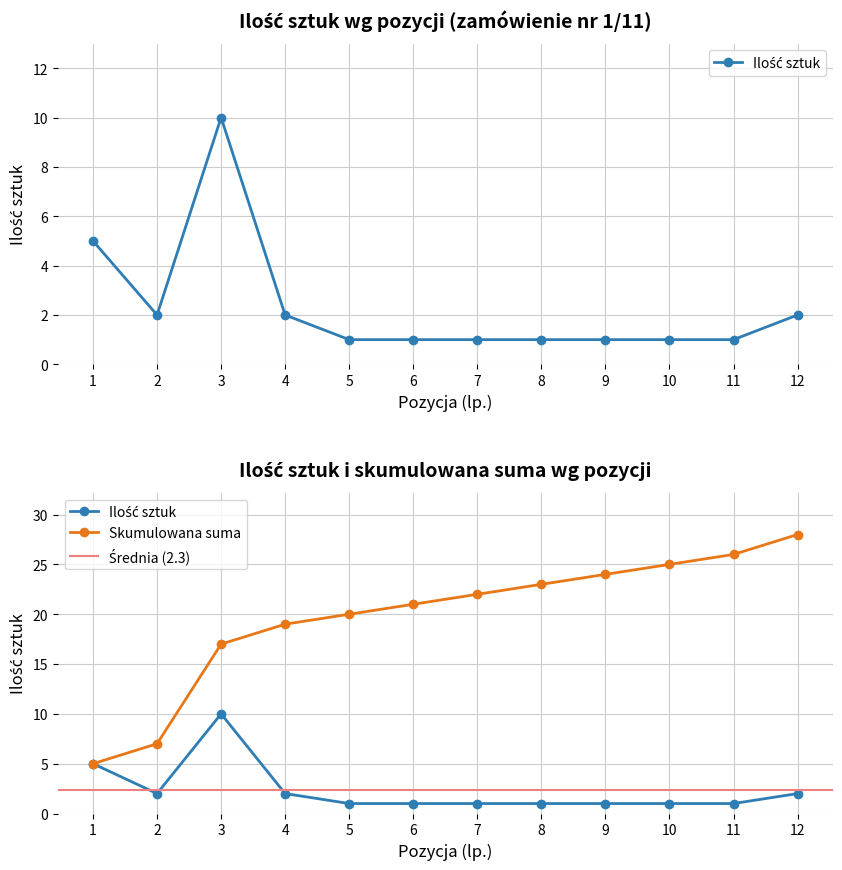

What is the value of the 12th point from the left?

2